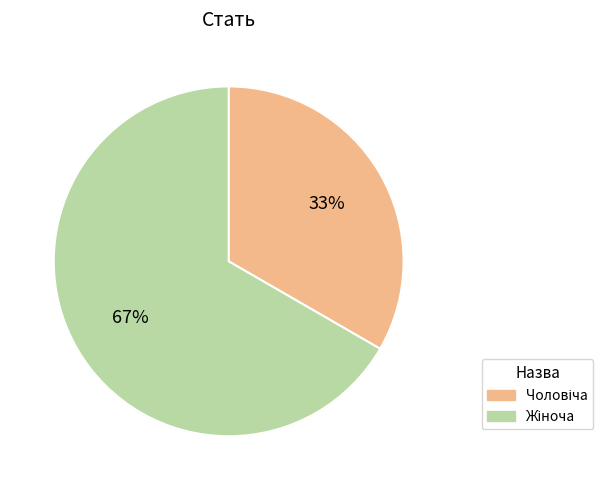

Is there any slice that represents more than half of the pie?

Yes